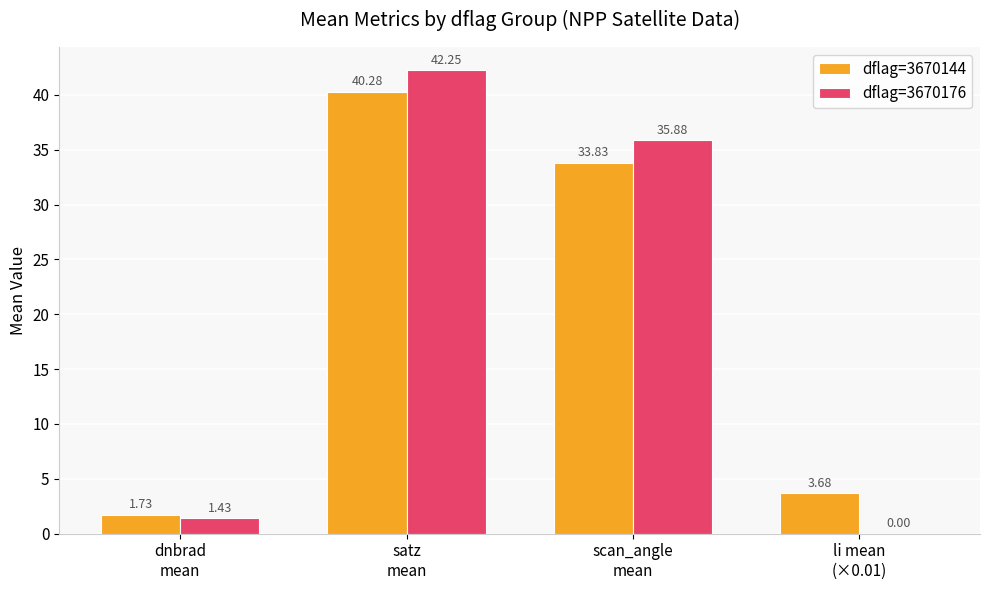

What is the sum of all dflag=3670176 values?

79.6